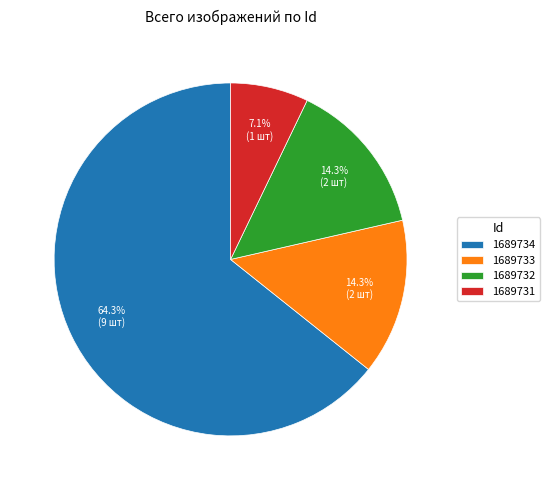

To the nearest percent, what is the combined percentage of 1689734 and 1689731?

71%